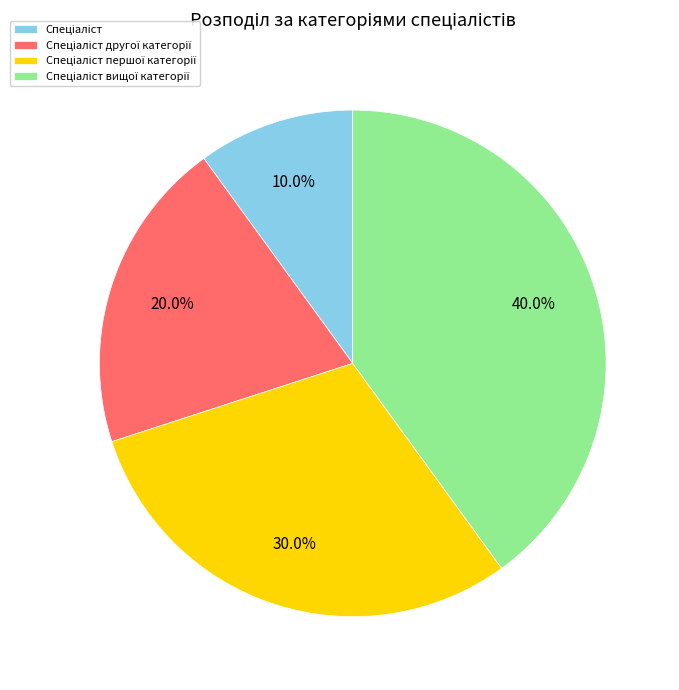

Does any single category account for the majority?

No